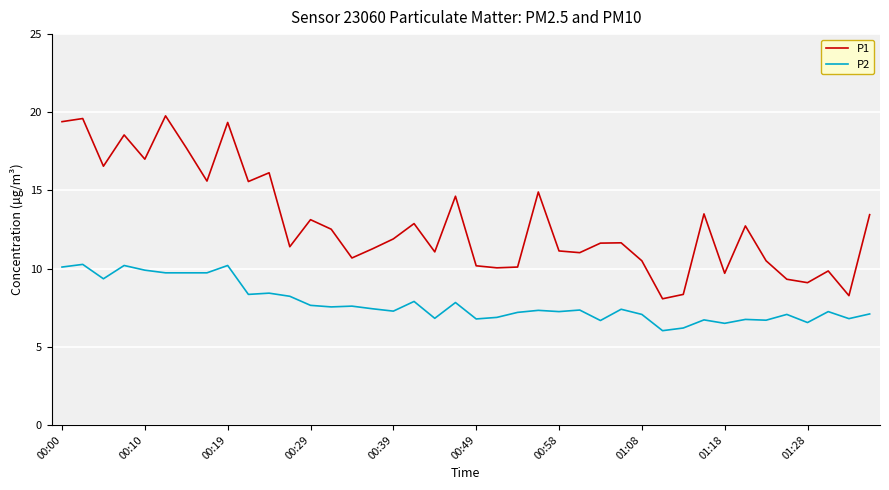

Which series has the widest spread of values?

P1